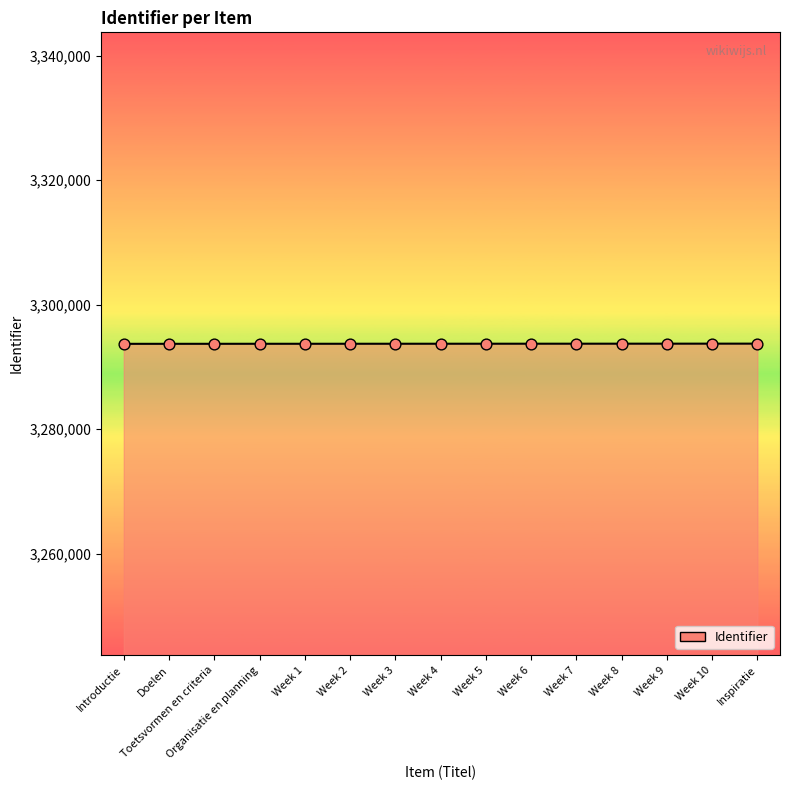

Approximately how many times larger is the value at Week 6 compared to Inspiratie?

1.0